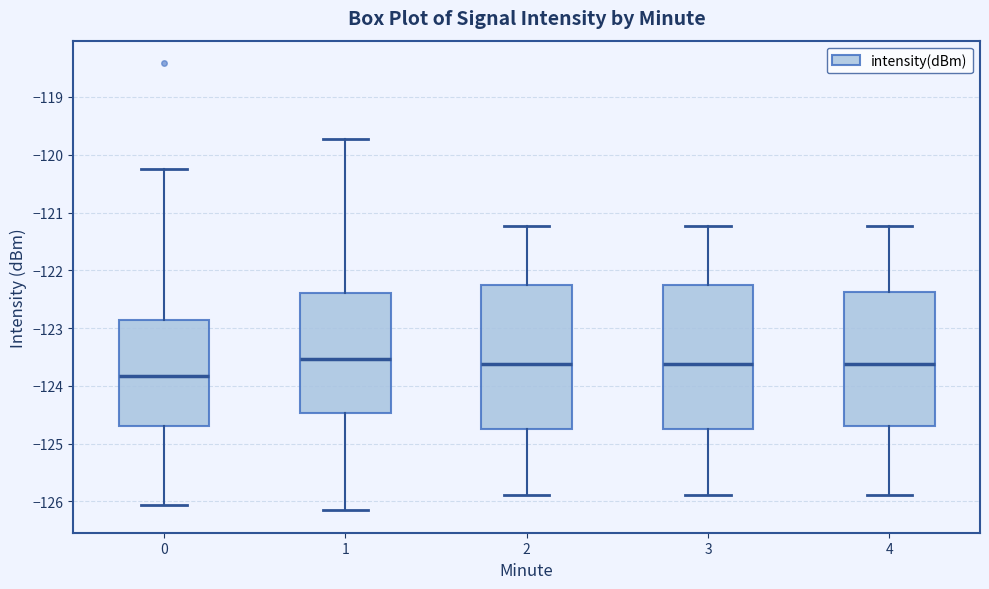

Where is the upper edge of the box at x = 1 on the y-axis? The values are not printed on the chart, so give them approximately, as read against the axis.

-122.4